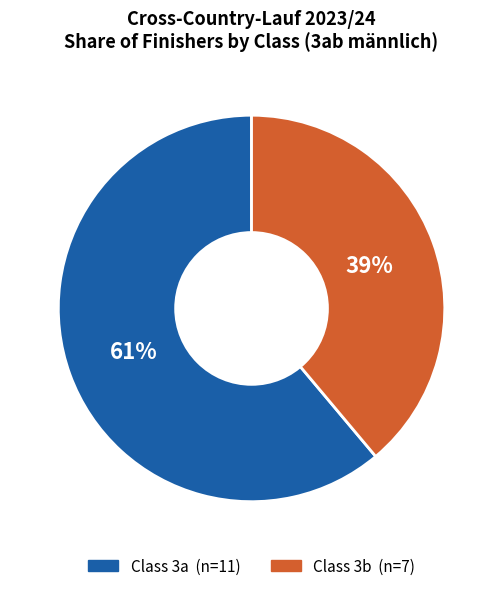

To the nearest percent, what is the difference between the largest and smallest slice percentages?

22%